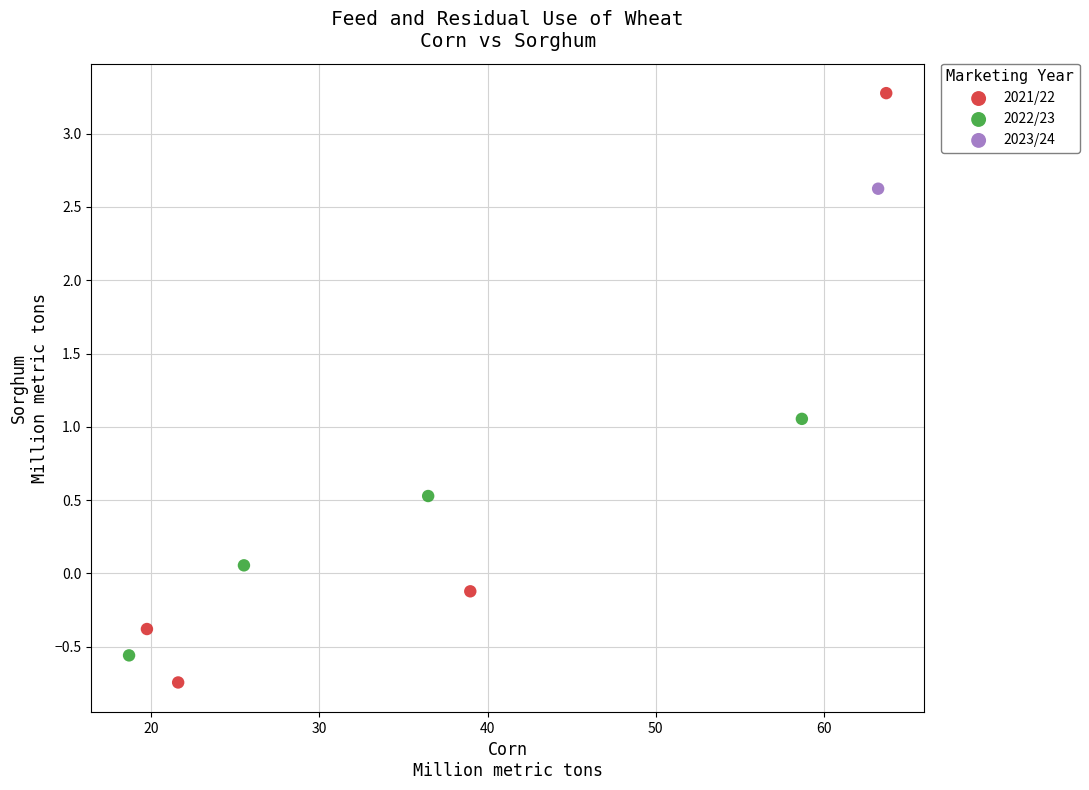

What are all the series names shown in the legend?

2021/22, 2022/23, 2023/24